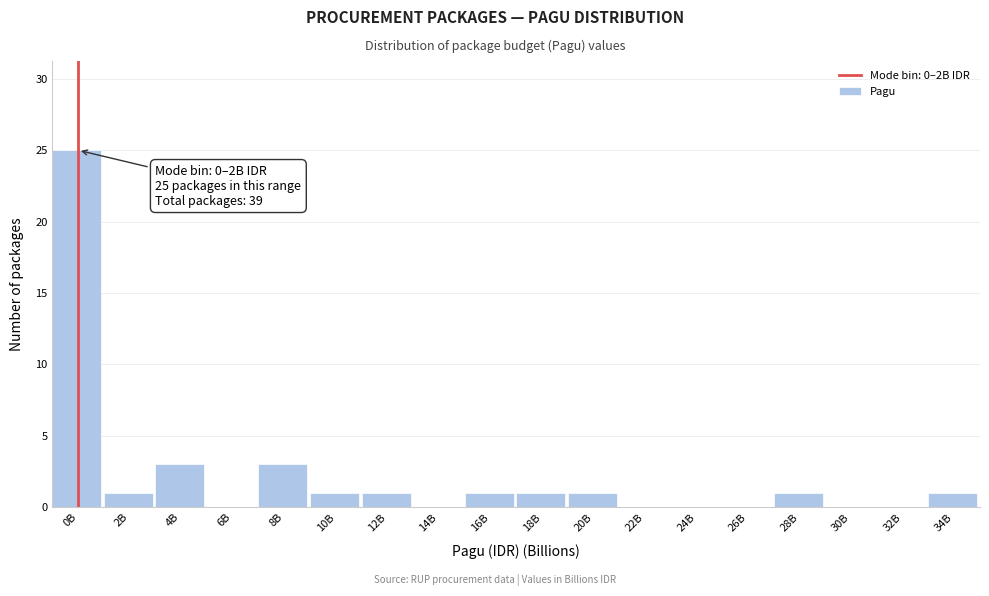

Reading left to right, what are all the values shown in this chart?

0B=25	2B=1	4B=3	6B=0	8B=3	10B=1	12B=1	14B=0	16B=1	18B=1	20B=1	22B=0	24B=0	26B=0	28B=1	30B=0	32B=0	34B=1